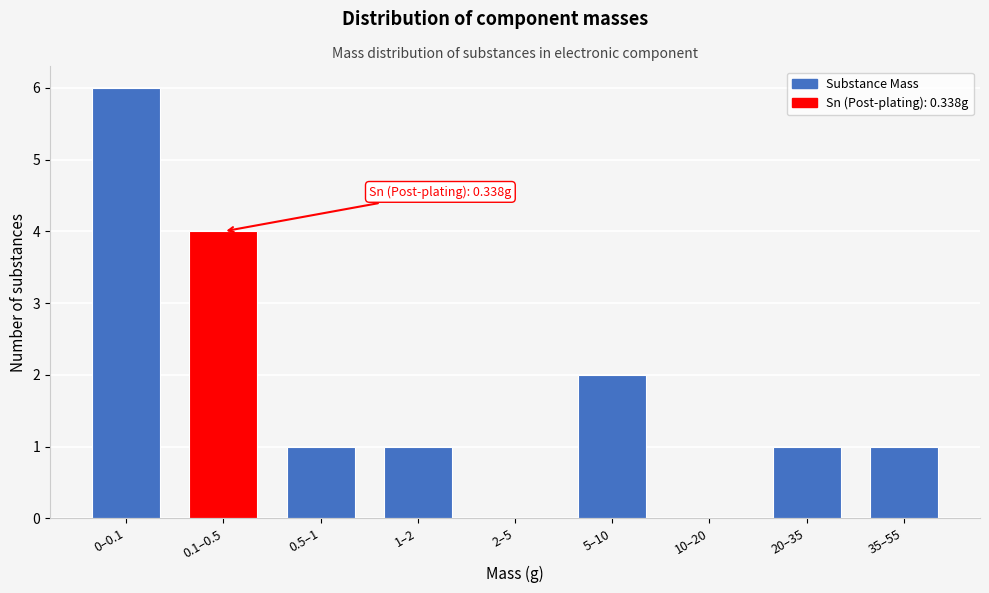

Reading left to right, extract all data points from this chart.

0–0.1=6	0.1–0.5=4	0.5–1=1	1–2=1	2–5=0	5–10=2	10–20=0	20–35=1	35–55=1